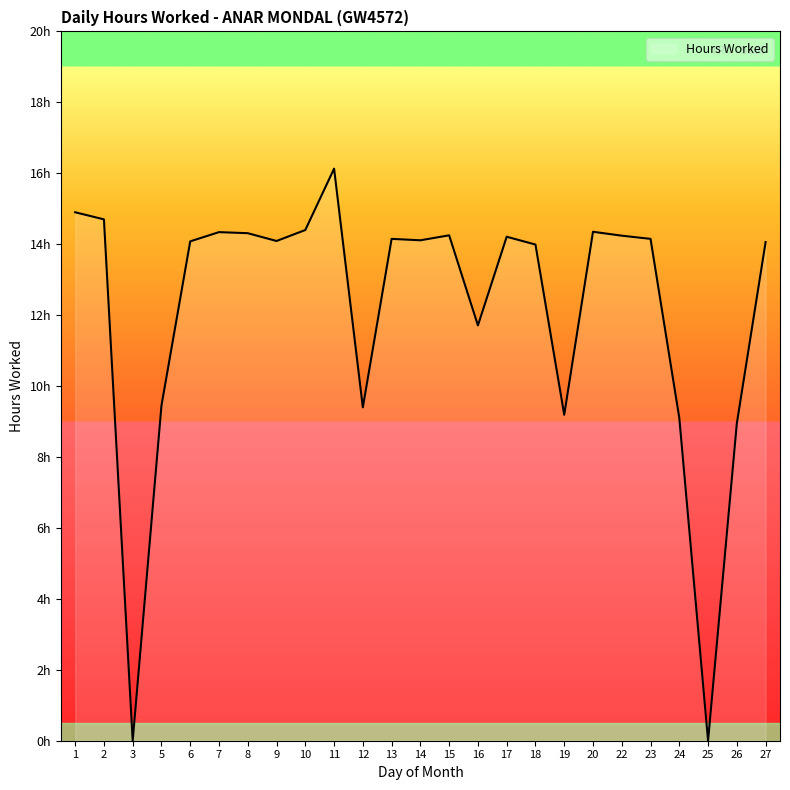

Rank the categories by value from lowest to highest.

3, 25, 26, 24, 19, 12, 5, 16, 18, 27, 6, 9, 14, 13, 23, 17, 22, 15, 8, 7, 20, 10, 2, 1, 11